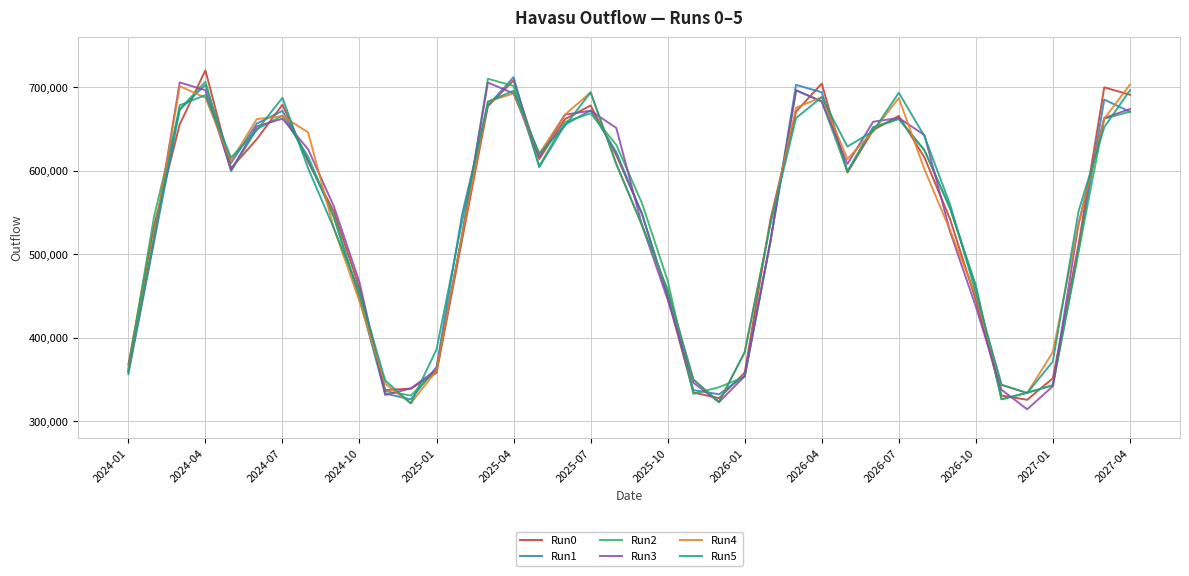

What is the minimum value for Run5?

321484